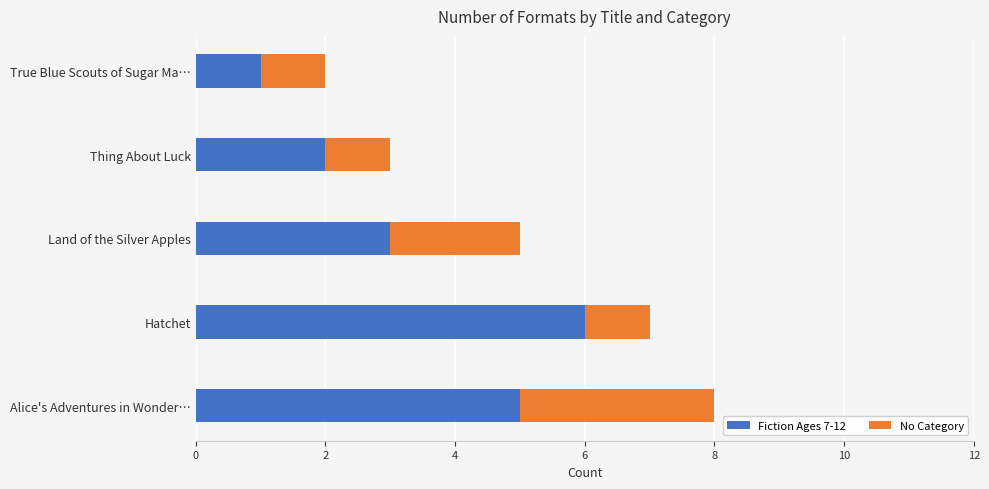

At which category is the sum across all series the highest?

Alice's Adventures in Wonder…